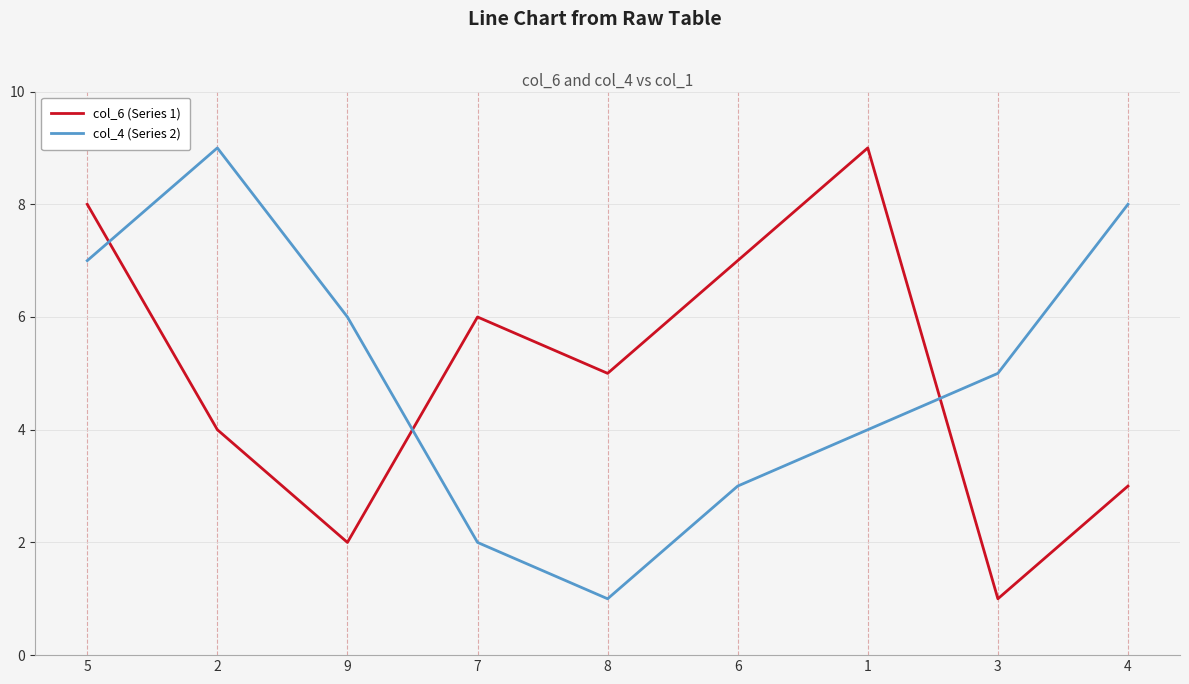

How many lines are shown in the chart?

2